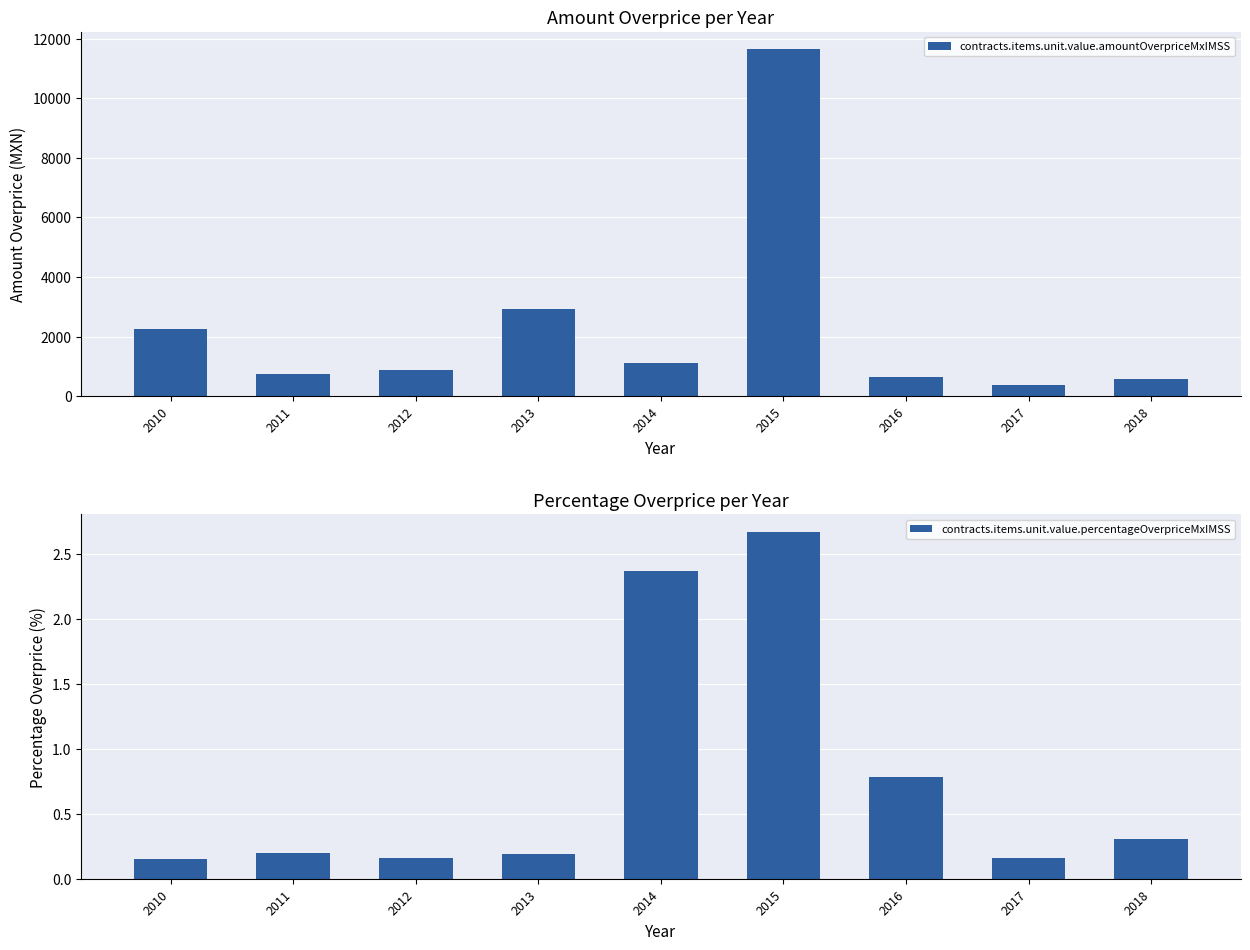

How many categories are shown in the chart?

9